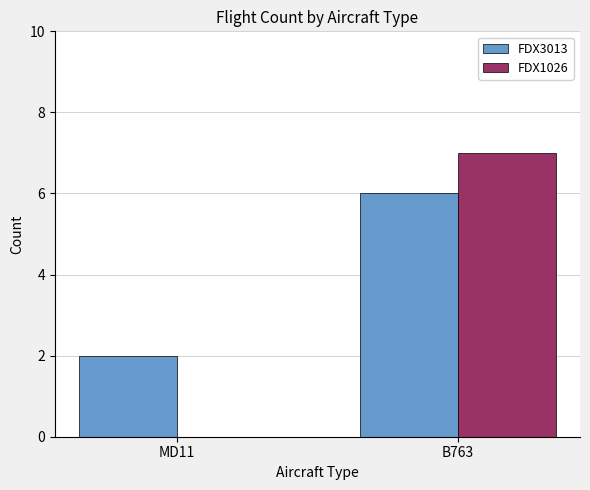

What are all the series names shown in the legend?

FDX3013, FDX1026